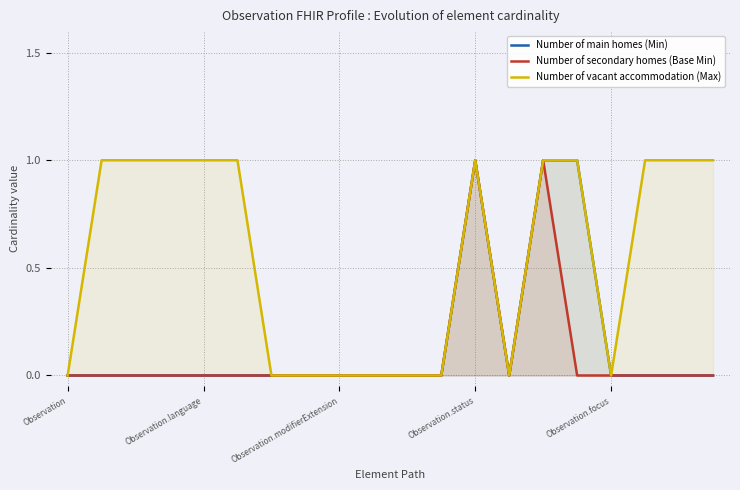

At 14, list the series in order from largest to smallest.

Number of main homes (Min), Number of secondary homes (Base Min), Number of vacant accommodation (Max)